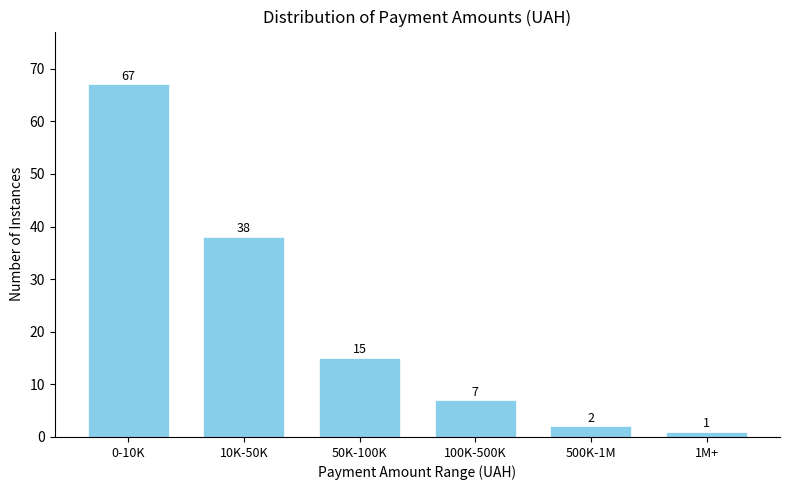

Reading left to right, list all the values displayed in this chart.

0-10K=67	10K-50K=38	50K-100K=15	100K-500K=7	500K-1M=2	1M+=1